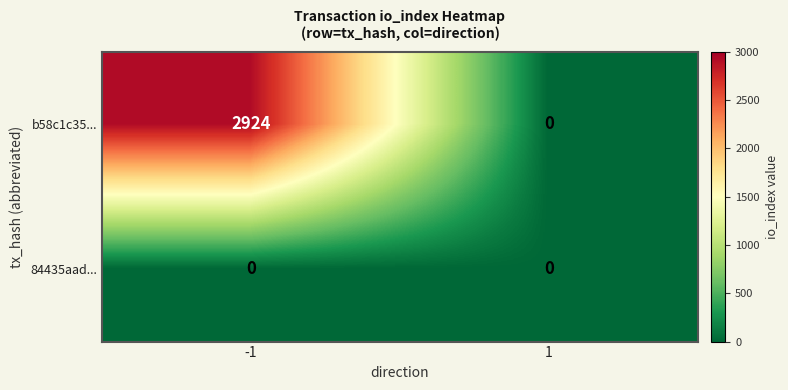

List the labels in order of b58c1c35... value, smallest first.

1, -1